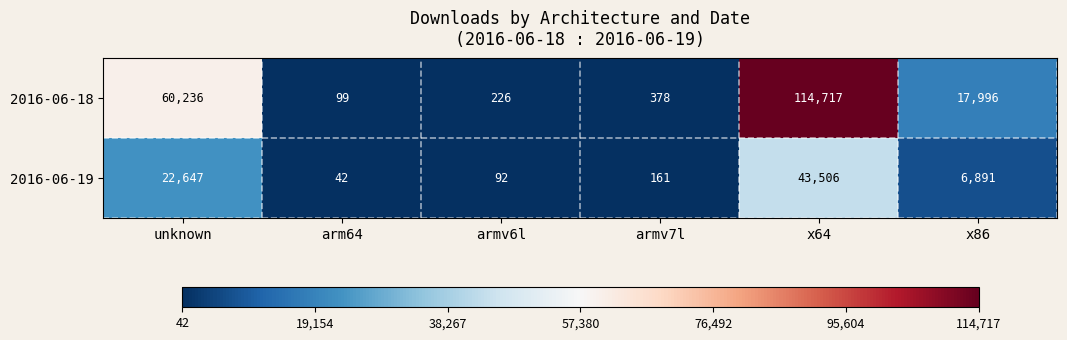

What is the spread (max minus min) of values at unknown?

37589